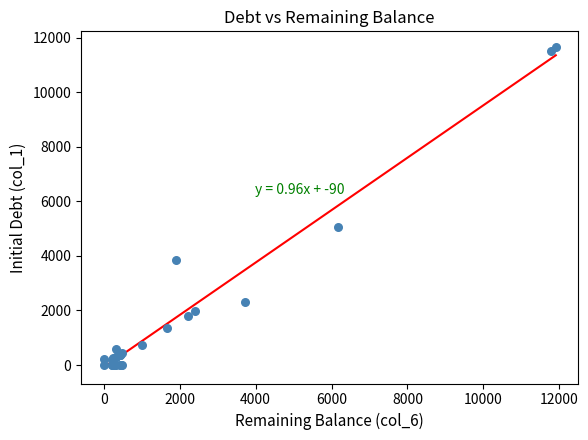

What Y value in the scatter plot is closest to 5820?

5057.3